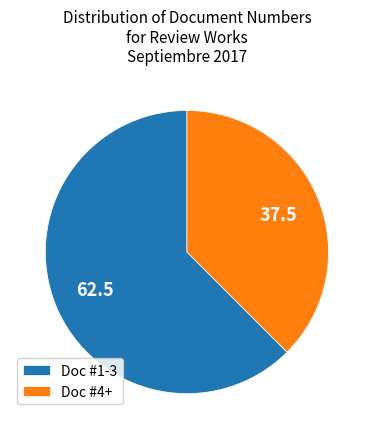

Combined, do Doc #1-3 and Doc #4+ account for over 50%?

Yes